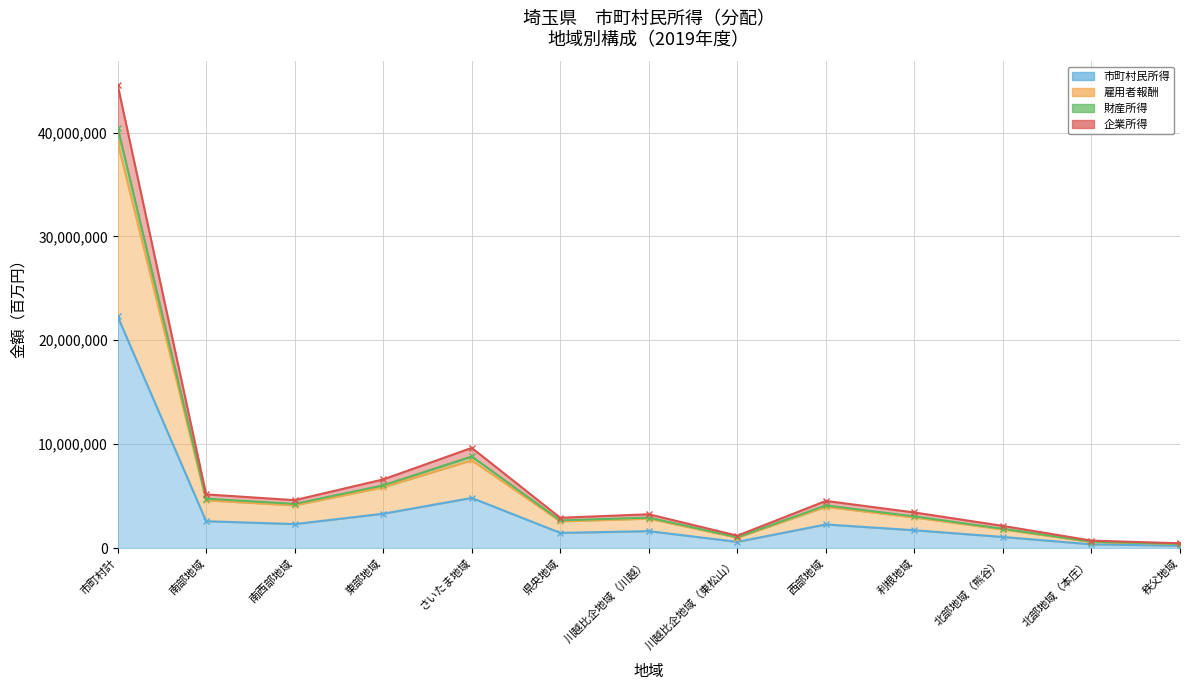

True or false: 市町村民所得 has more than 0 points higher than both neighbors.

True